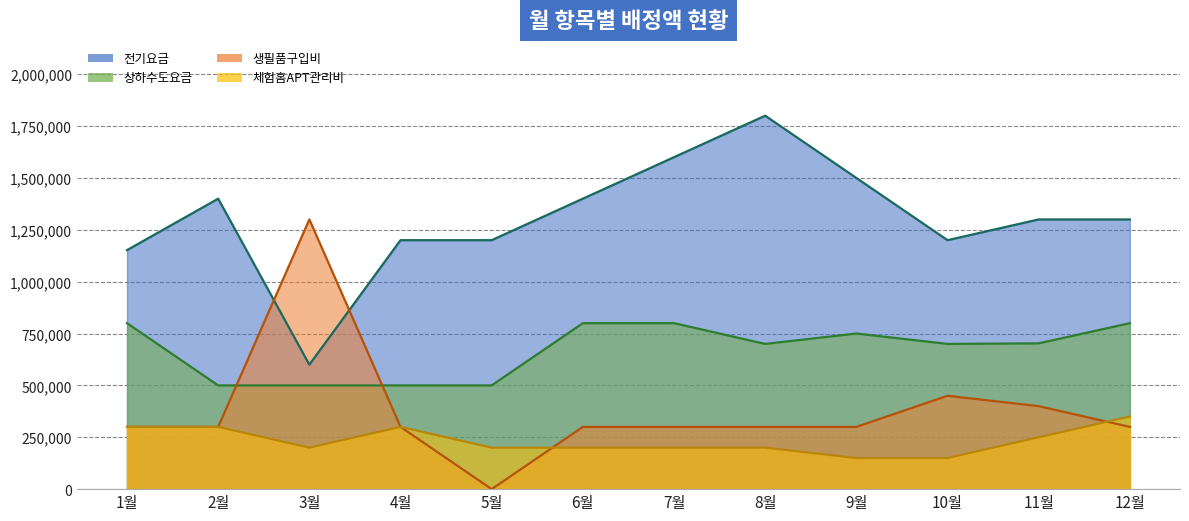

What is the maximum value shown in the chart?

1800000